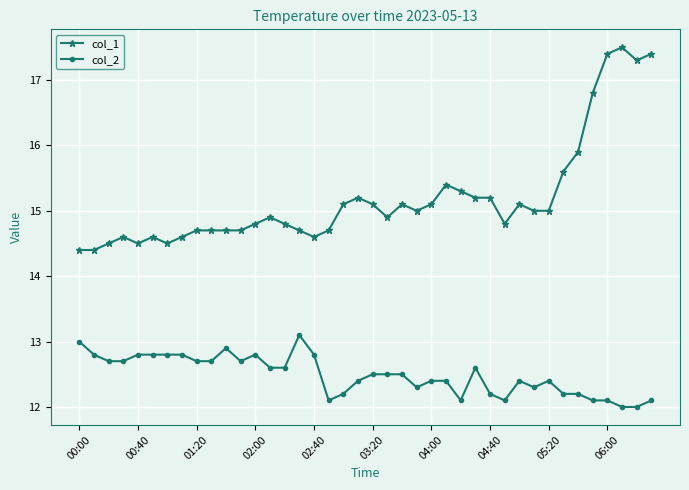

List the series in order of their peak value, highest first.

col_1, col_2